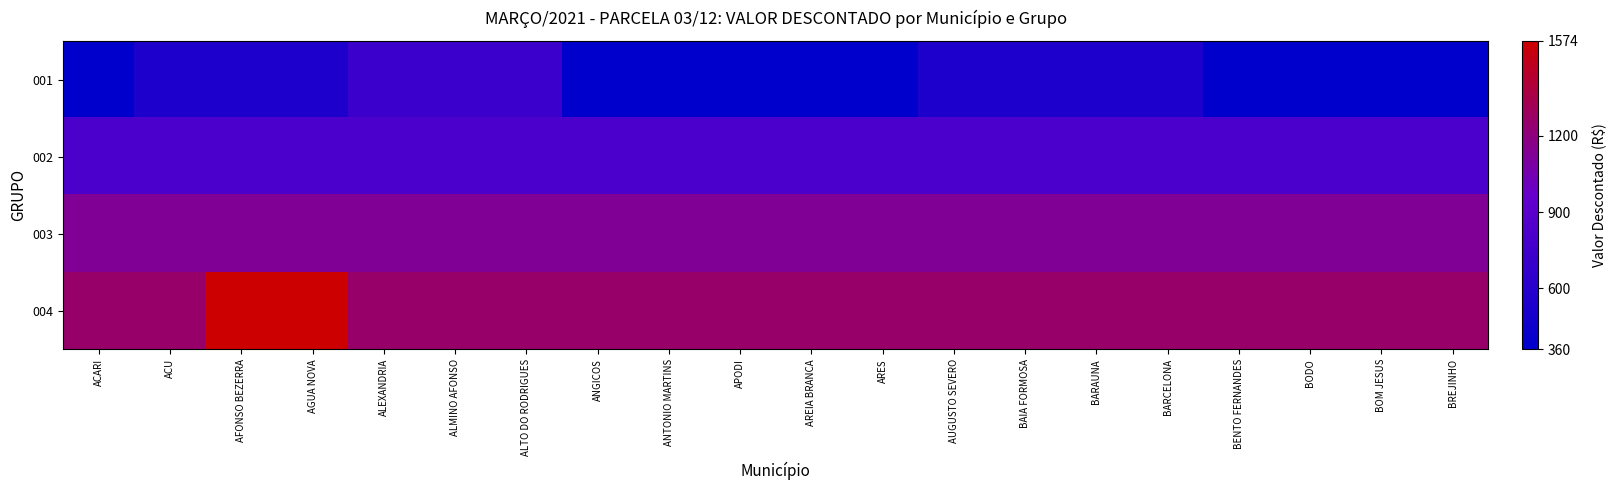

Which series has the largest total across all categories?

004